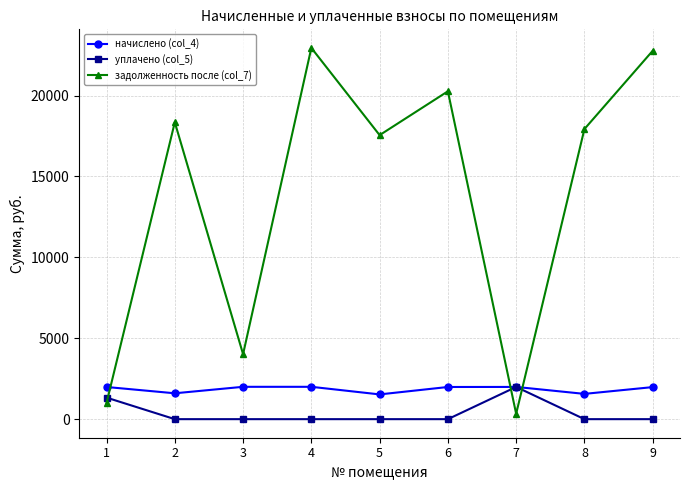

Count the number of categories in the chart.

9